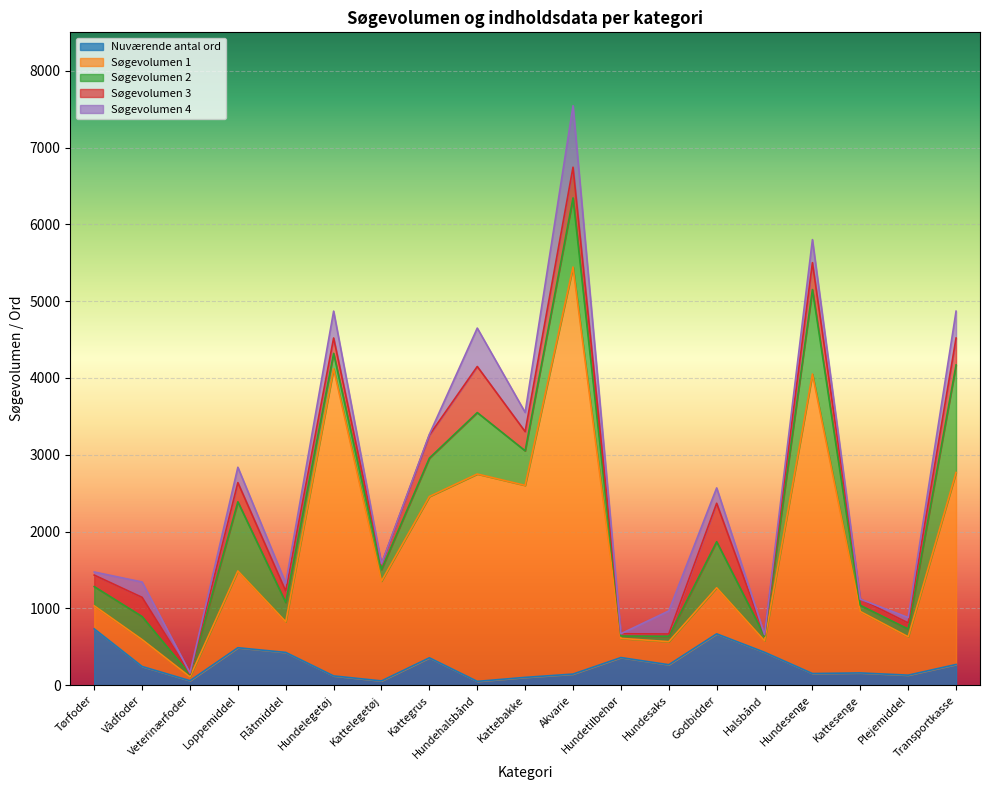

What is the difference between the maximum and minimum values in the Søgevolumen 2 series?

1370